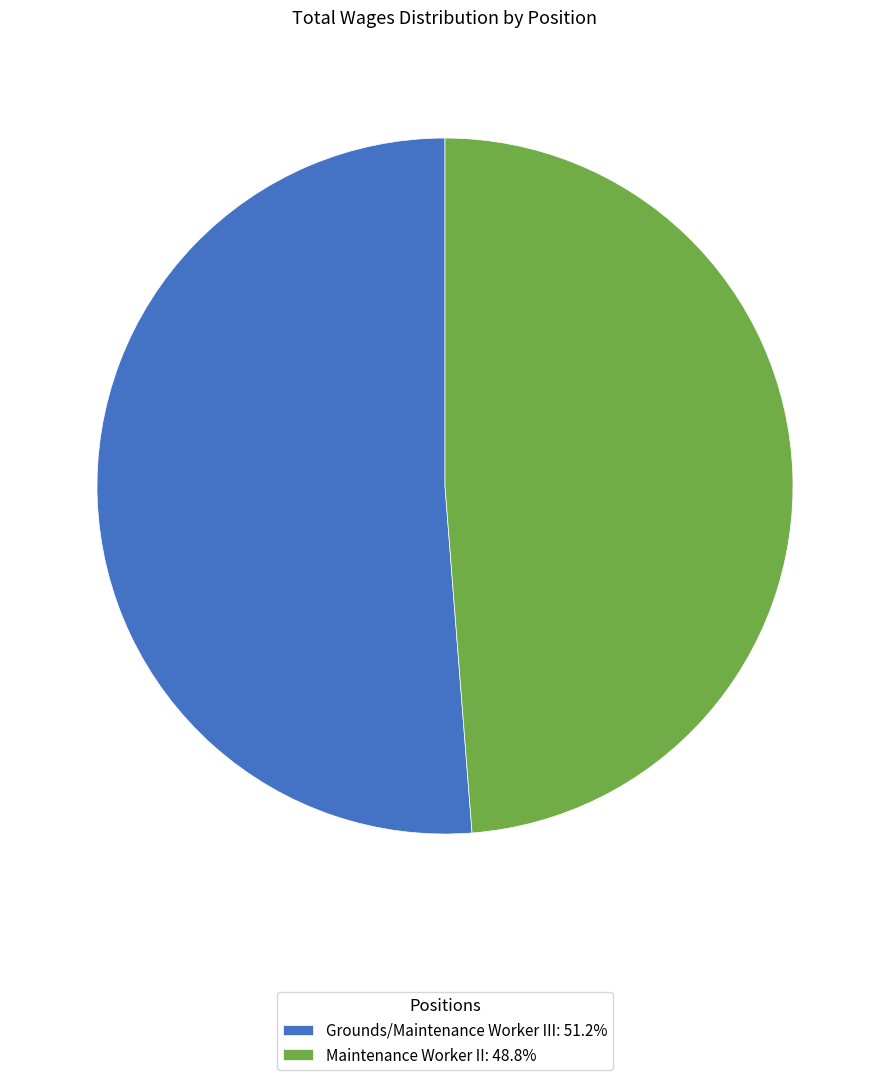

Which slice is the smallest?

Maintenance Worker II